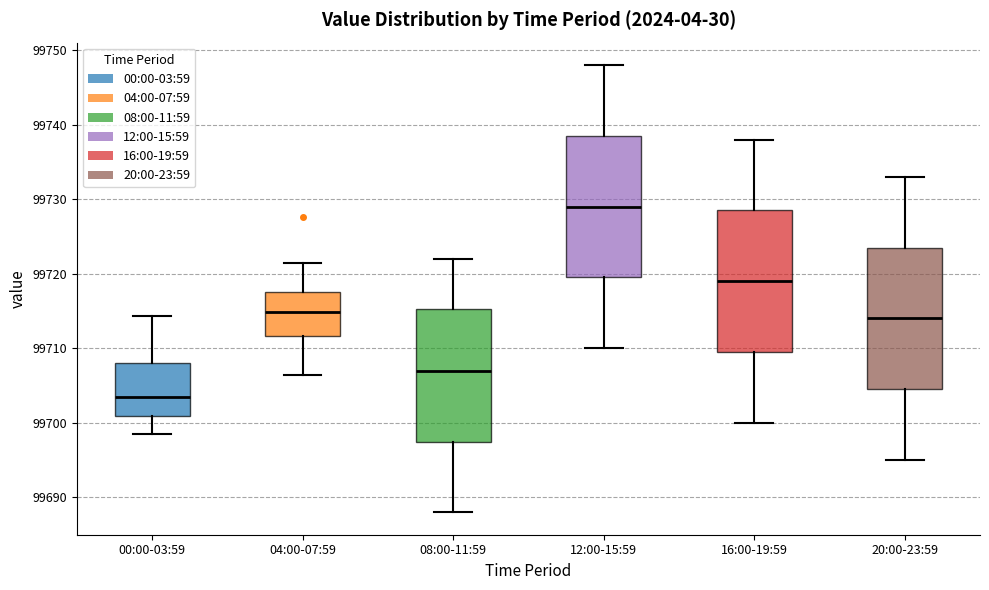

Reading left to right, read every box against the y-axis: the position of its median line, the range the box covers, and the ends of its whiskers. The values are not printed on the chart, so give them approximately, as read against the axis.

00:00-03:59: median 99704, box 99701 to 99708, whiskers 99699 to 99714
04:00-07:59: median 99715, box 99712 to 99718, whiskers 99706 to 99721
08:00-11:59: median 99707, box 99698 to 99715, whiskers 99688 to 99722
12:00-15:59: median 99729, box 99720 to 99739, whiskers 99710 to 99748
16:00-19:59: median 99719, box 99710 to 99729, whiskers 99700 to 99738
20:00-23:59: median 99714, box 99705 to 99724, whiskers 99695 to 99733